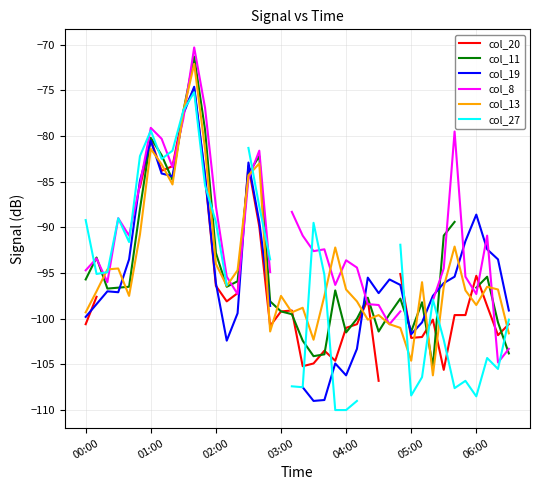

List the series in order of their overall mean, lowest first.

col_20, col_11, col_19, col_8, col_13, col_27